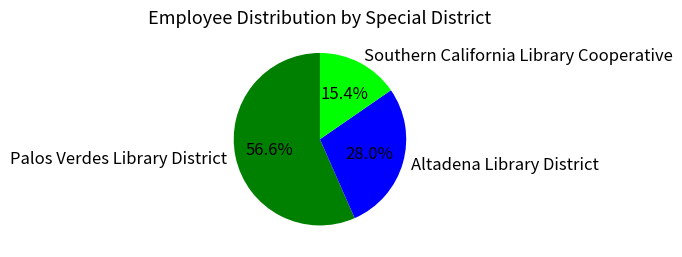

Rank the categories by value from highest to lowest.

Palos Verdes Library District, Altadena Library District, Southern California Library Cooperative